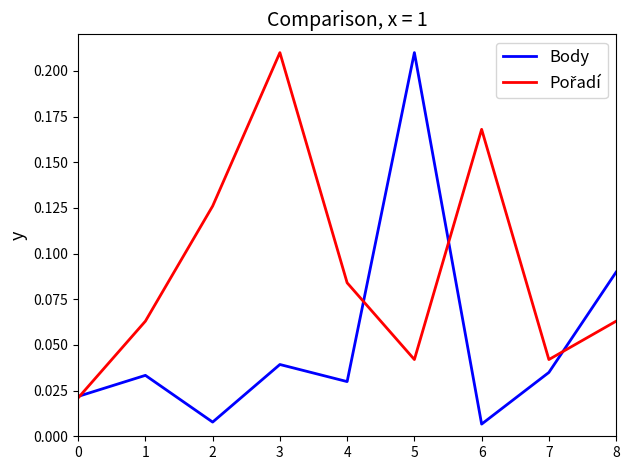

At which label does Body reach its peak?

5